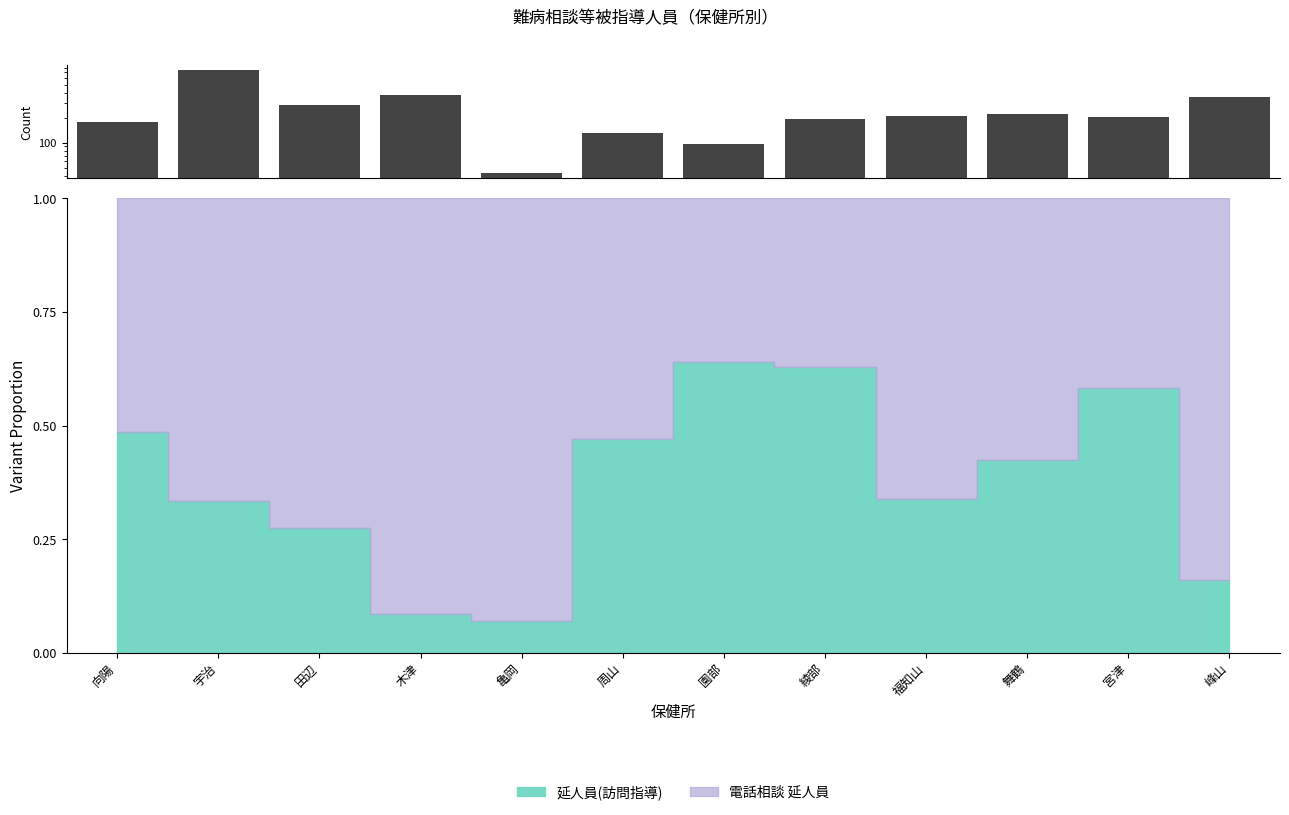

The chart shows a value of 113 at 木津. True or false?

False